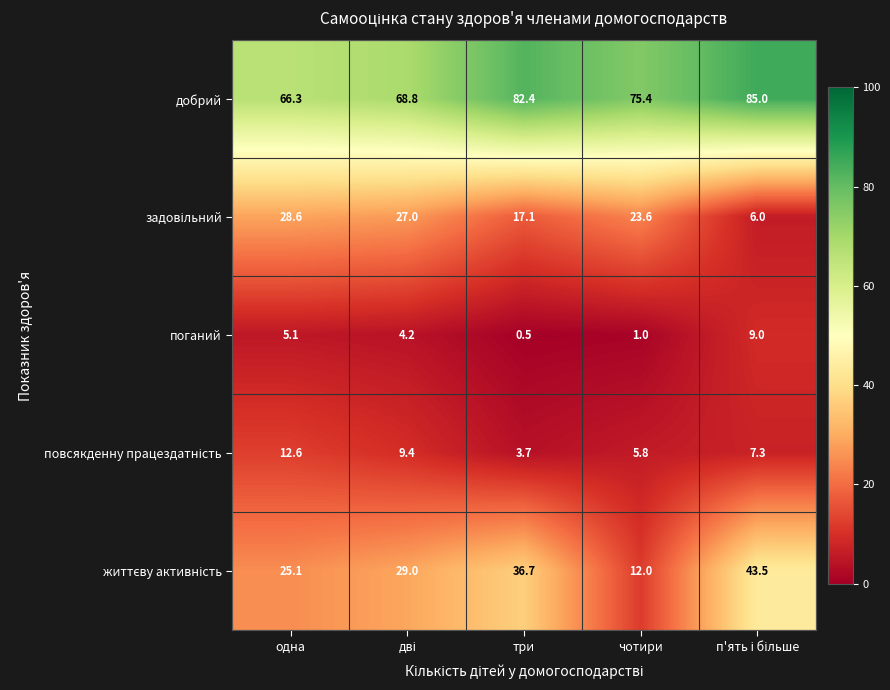

What is the lowest value of the добрий series?

66.3